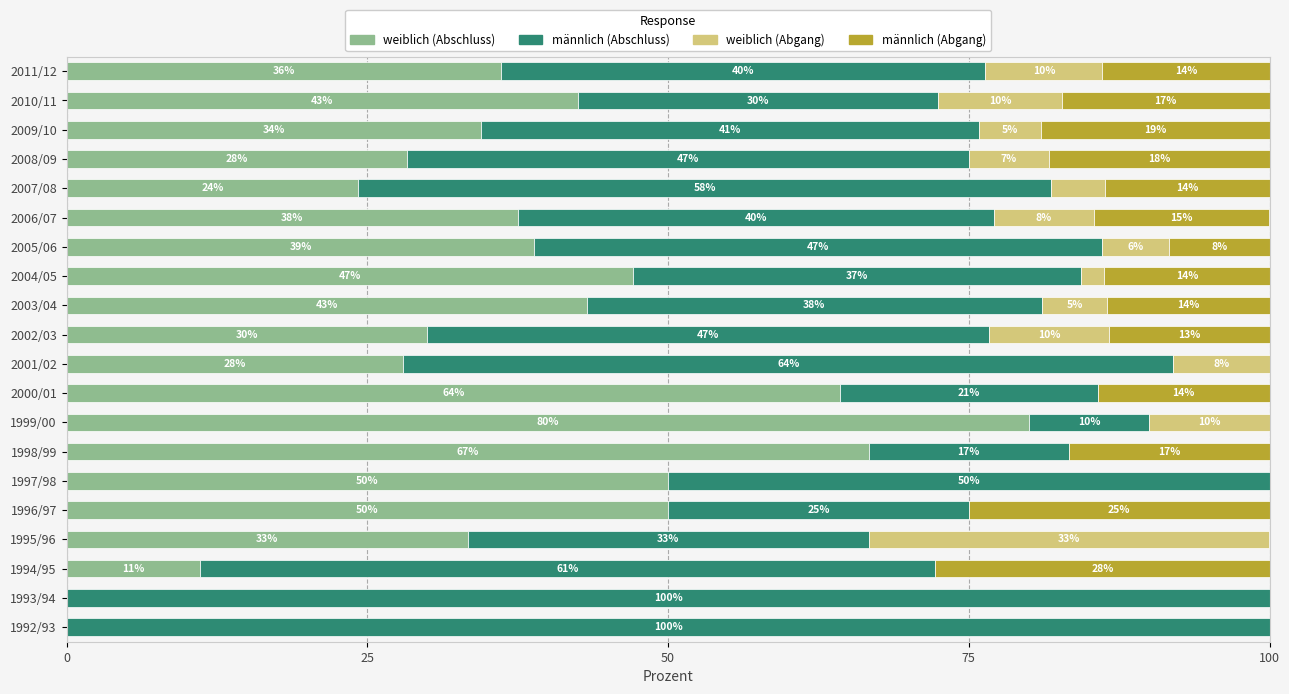

True or false: weiblich (Abschluss) has a value of 38.9 at 2005/06.

True